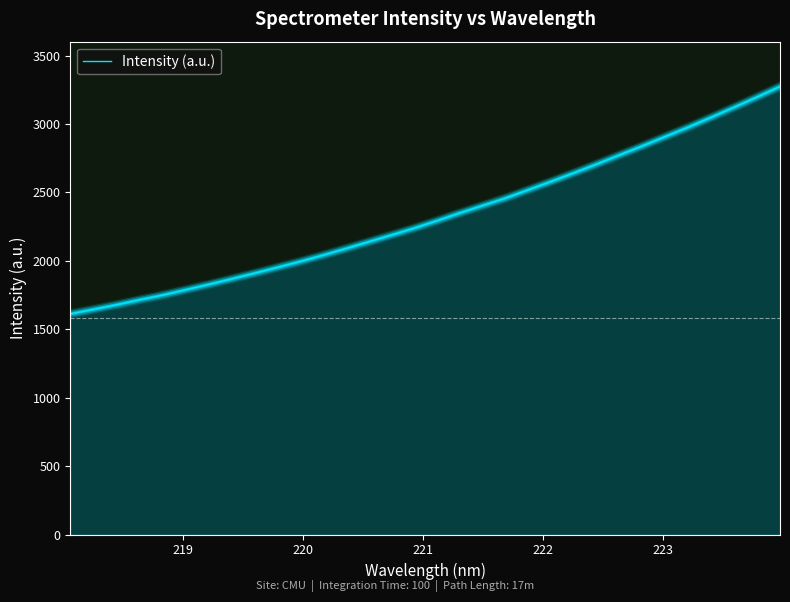

What is the maximum value shown in the chart?

3274.7